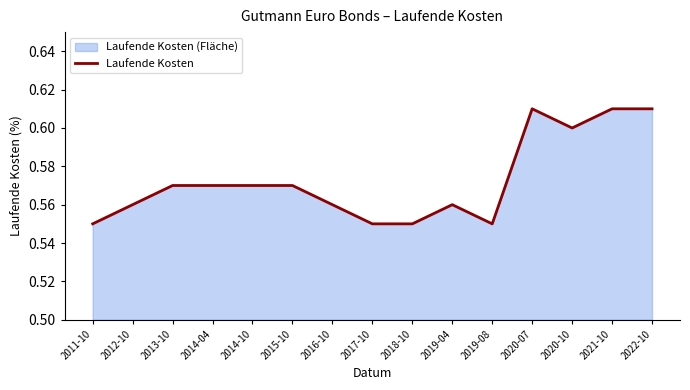

What is the change in value from 2017-10 to 2021-10?

+0.1